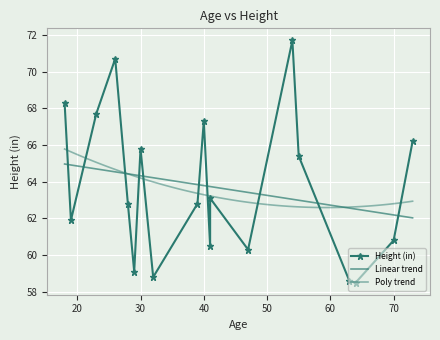

Which label corresponds to the largest value in the chart?

54